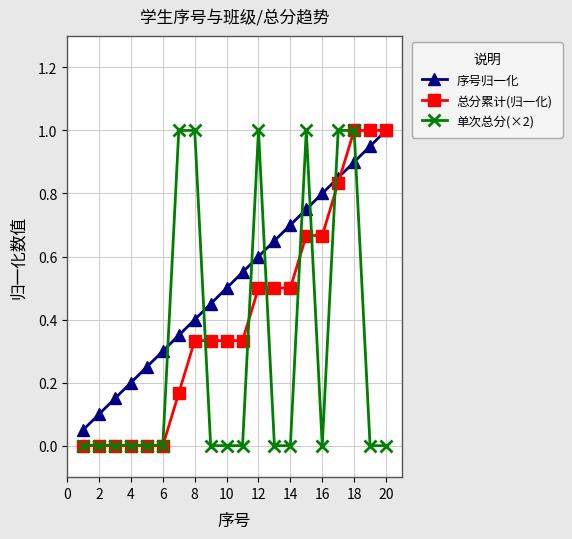

List the series in order of their overall mean, lowest first.

单次总分(×2), 总分累计(归一化), 序号归一化